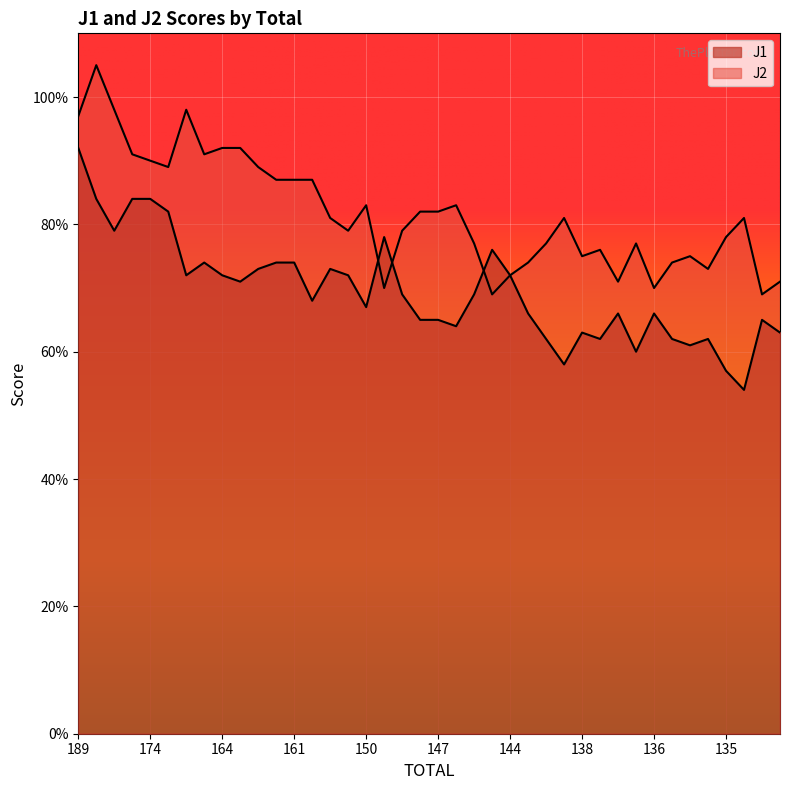

Which series ends up on top after the final intersection of J1 and J2?

J1